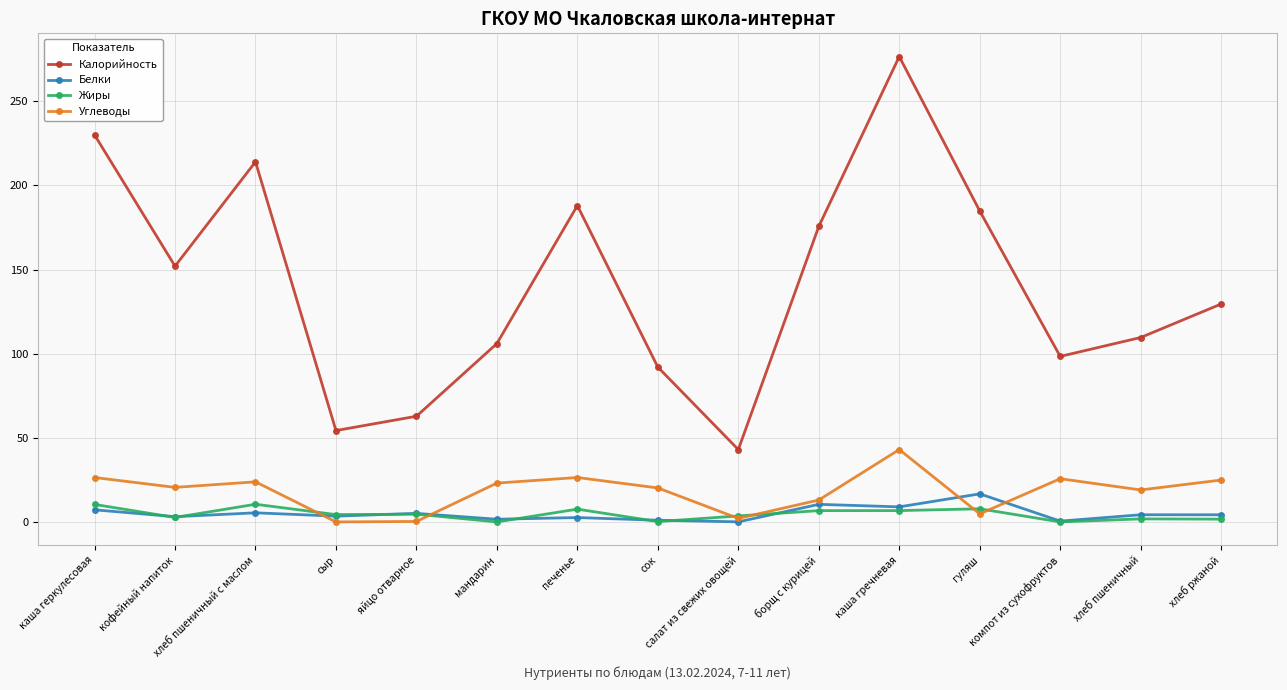

True or false: Жиры and Калорийность cross at least once.

False